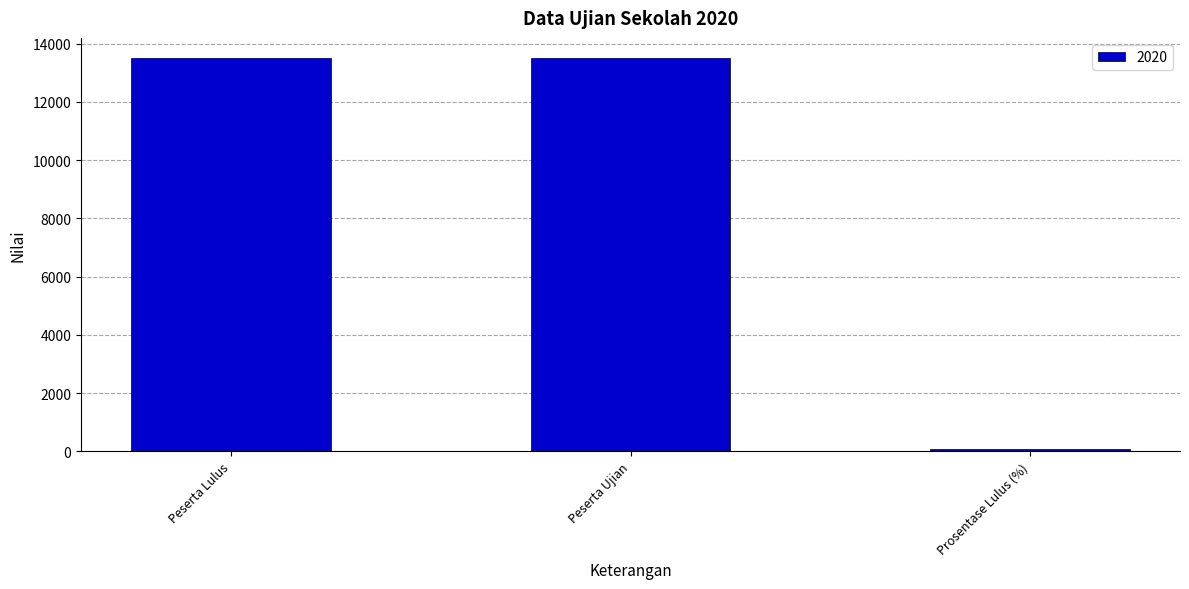

What is the difference between the maximum and minimum values?

13423